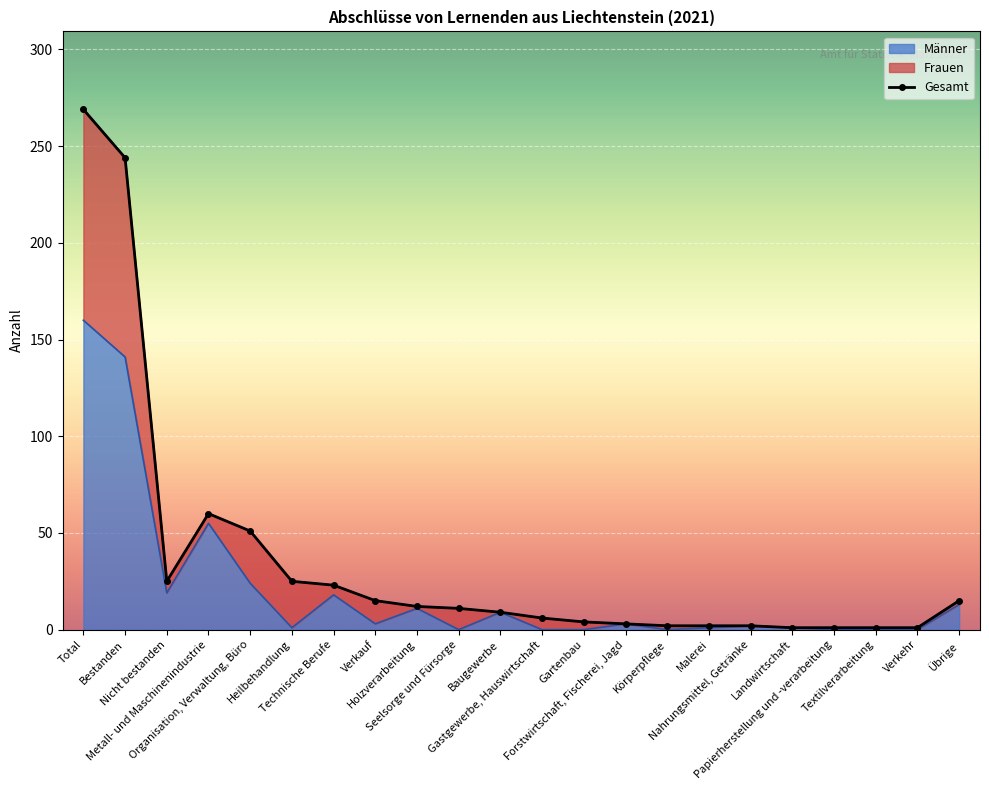

What is the highest value of the Männer series?

160